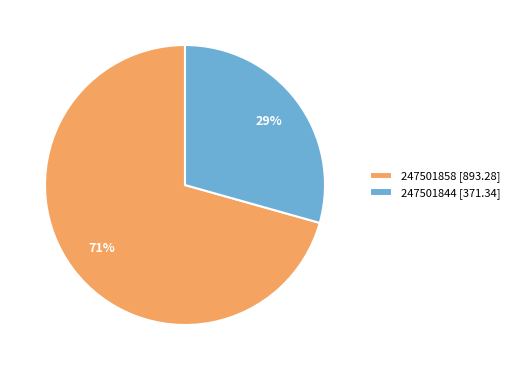

Is it true that 247501858 is 61% of the pie?

False